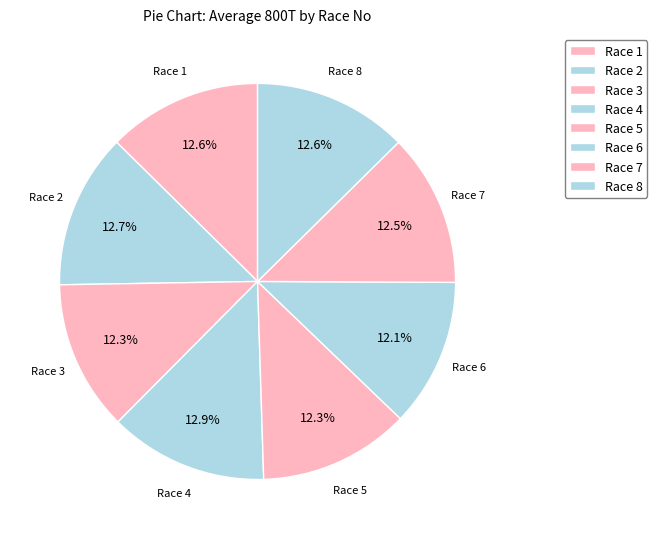

What is the change in value from Race 1 to Race 3?

-1.5